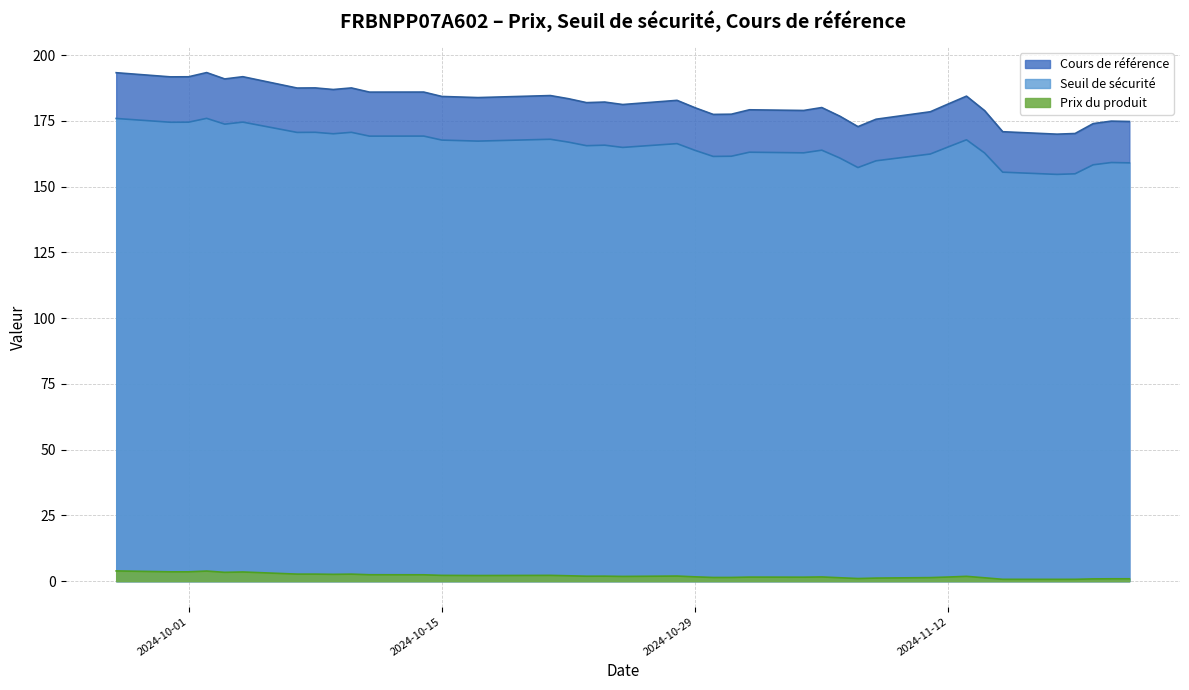

At which category does Cours de référence reach its first local valley?

2024-09-30